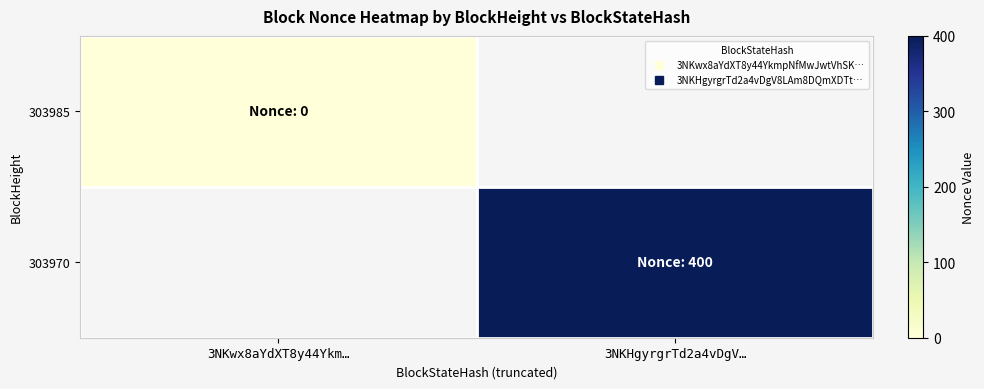

Reading left to right, transcribe all the data shown in this chart.

303985: 3NKwx8aYdXT8y44Ykm…=0	3NKHgyrgrTd2a4vDgV…=-1
303970: 3NKwx8aYdXT8y44Ykm…=-1	3NKHgyrgrTd2a4vDgV…=400